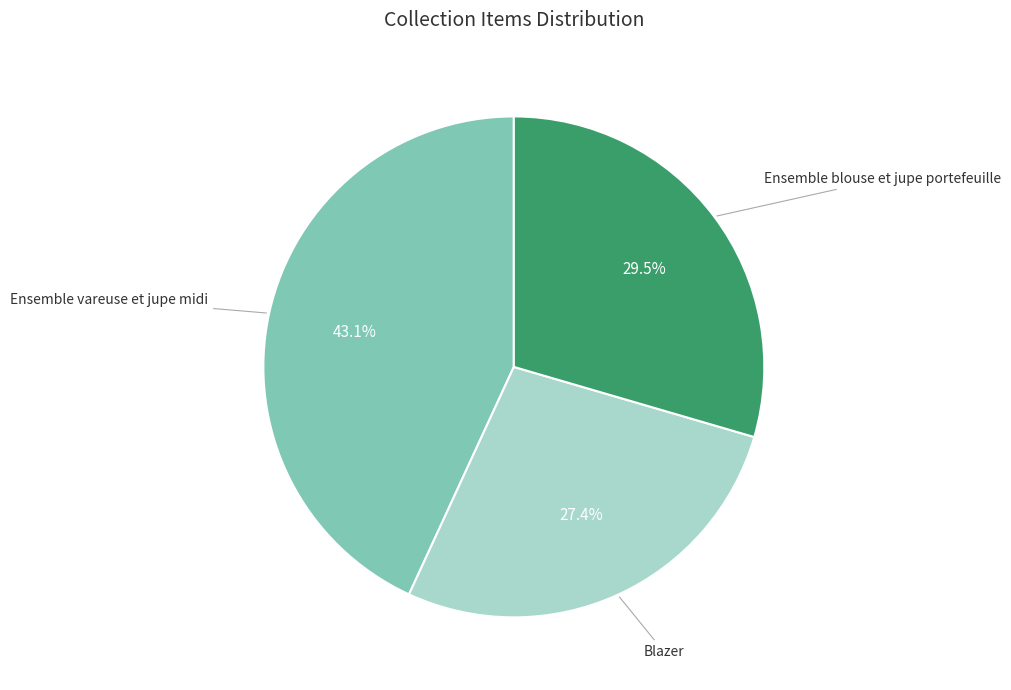

Is there any slice that represents more than half of the pie?

No